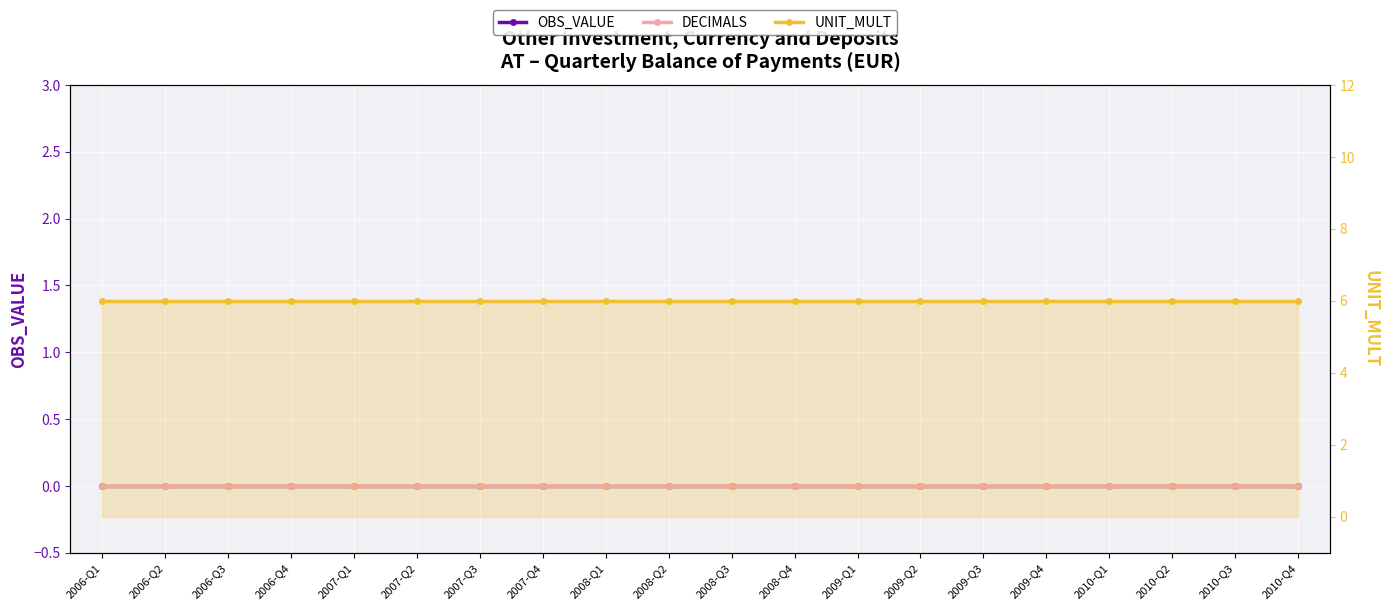

Rank the categories by OBS_VALUE value from lowest to highest.

2006-Q1, 2006-Q2, 2006-Q3, 2006-Q4, 2007-Q1, 2007-Q2, 2007-Q3, 2007-Q4, 2008-Q1, 2008-Q2, 2008-Q3, 2008-Q4, 2009-Q1, 2009-Q2, 2009-Q3, 2009-Q4, 2010-Q1, 2010-Q2, 2010-Q3, 2010-Q4